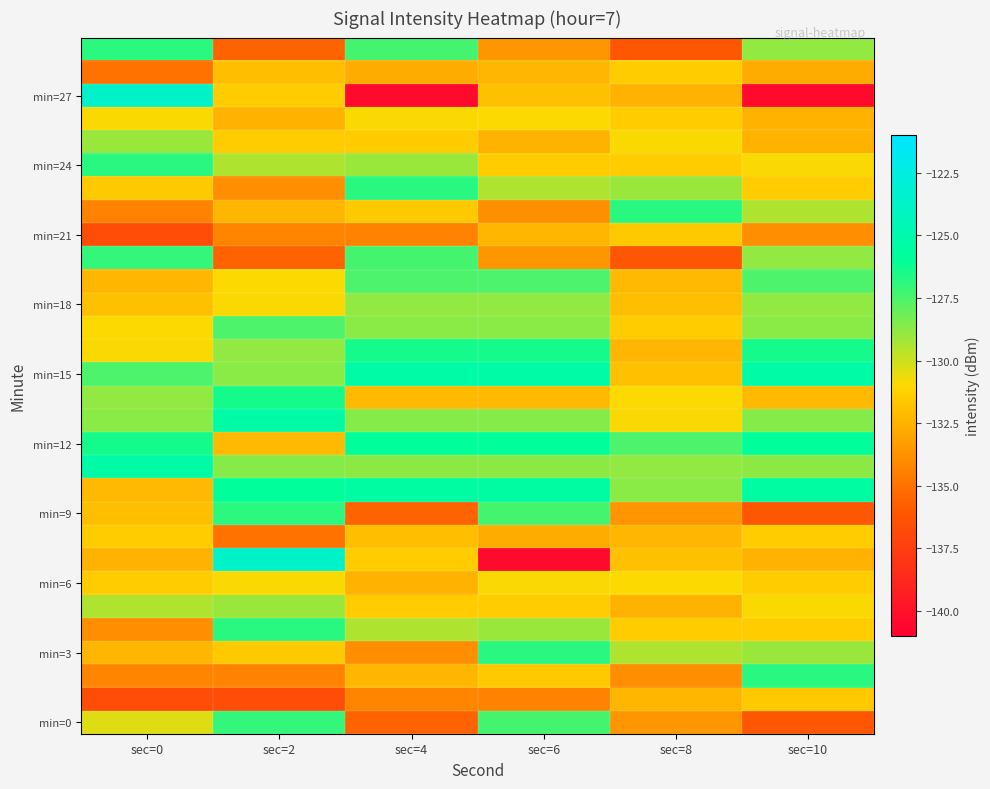

Which has a higher value, sec=4 or sec=6?

sec=6